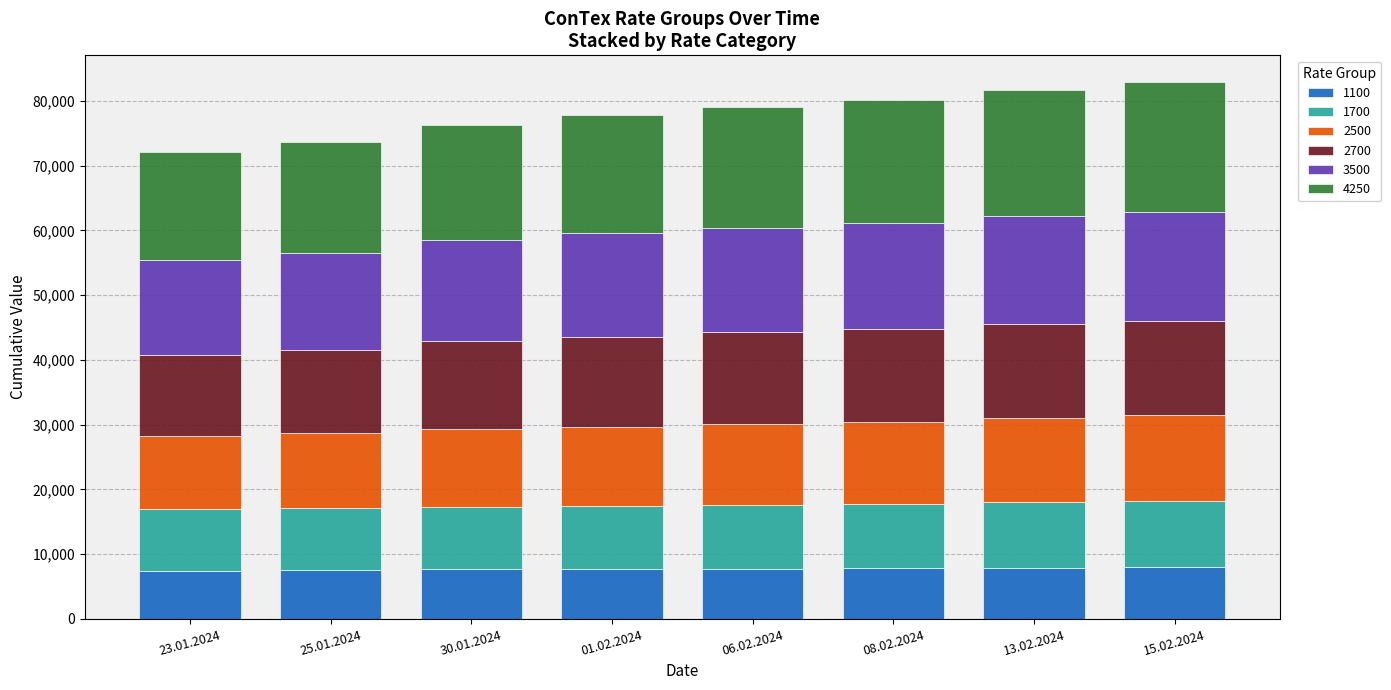

What is the maximum value for 1100?

7968